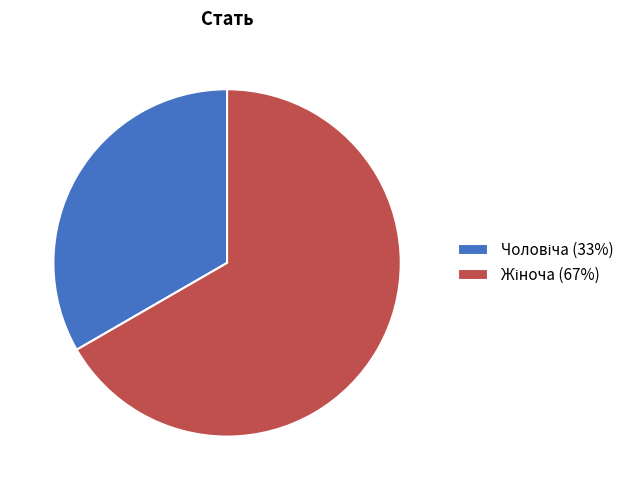

Is there a majority slice in this chart?

Yes